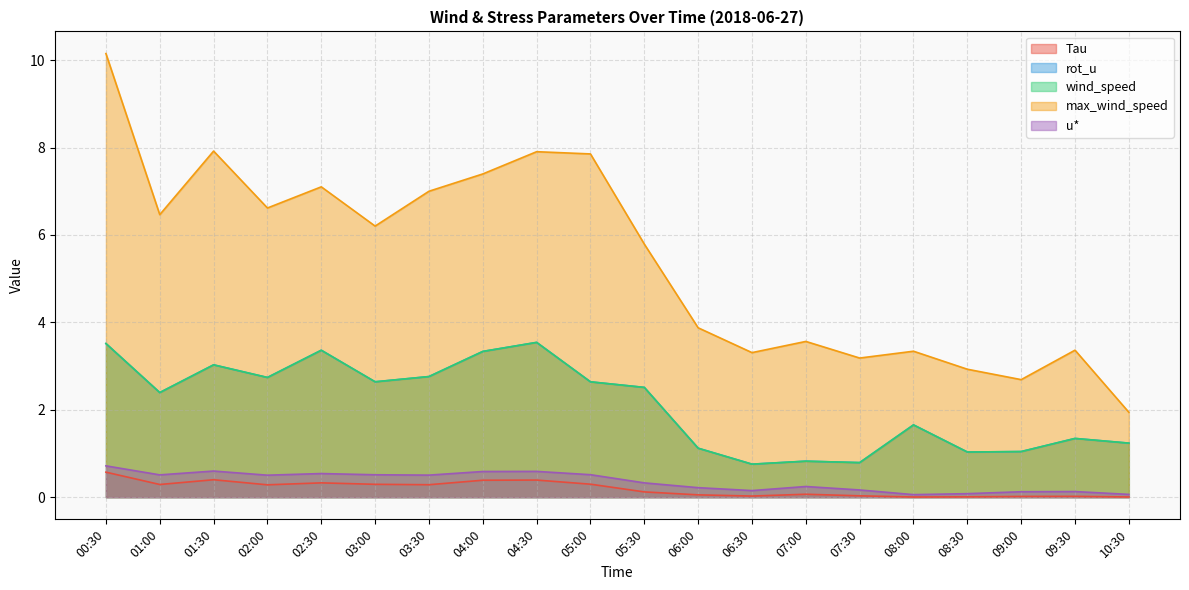

Is the value of wind_speed at 01:30 greater than the value of max_wind_speed at 00:30?

No